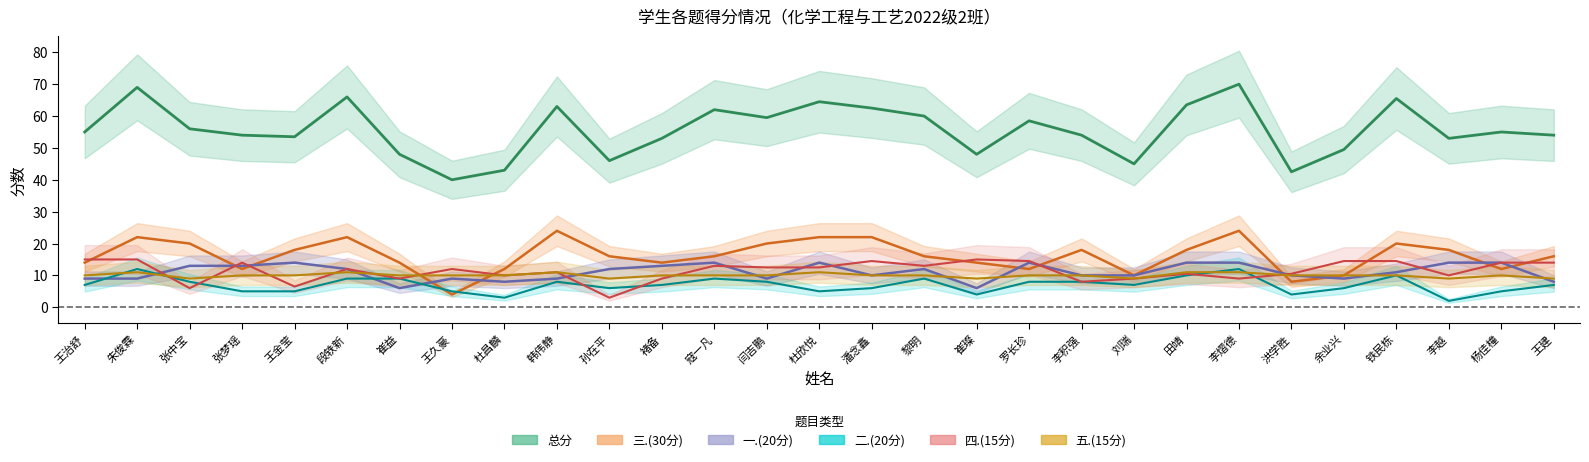

Reading left to right, extract all data points from this chart.

一.(20分): 9.0	9.0	13.0	13.0	14.0	12.0	6.0	9.0	8.0	9.0	12.0	13.0	14.0	9.0	14.0	10.0	12.0	6.0	14.0	10.0	10.0	14.0	14.0	10.0	9.0	11.0	14.0	14.0	8.0
二.(20分): 7.0	12.0	8.0	5.0	5.0	9.0	9.0	5.0	3.0	8.0	6.0	7.0	9.0	8.0	5.0	6.0	9.0	4.0	8.0	8.0	7.0	10.0	12.0	4.0	6.0	10.0	2.0	5.0	7.0
三.(30分): 14.0	22.0	20.0	12.0	18.0	22.0	14.0	4.0	12.0	24.0	16.0	14.0	16.0	20.0	22.0	22.0	16.0	14.0	12.0	18.0	10.0	18.0	24.0	8.0	10.0	20.0	18.0	12.0	16.0
四.(15分): 15.0	15.0	6.0	14.0	6.5	12.0	9.0	12.0	10.0	11.0	3.0	9.0	13.0	12.5	12.5	14.5	13.0	15.0	14.5	8.0	9.0	10.5	9.0	10.5	14.5	14.5	10.0	14.0	14.0
五.(15分): 10.0	11.0	9.0	10.0	10.0	11.0	10.0	10.0	10.0	11.0	9.0	10.0	10.0	10.0	11.0	10.0	10.0	9.0	10.0	10.0	9.0	11.0	11.0	10.0	10.0	10.0	9.0	10.0	9.0
总分: 55.0	69.0	56.0	54.0	53.5	66.0	48.0	40.0	43.0	63.0	46.0	53.0	62.0	59.5	64.5	62.5	60.0	48.0	58.5	54.0	45.0	63.5	70.0	42.5	49.5	65.5	53.0	55.0	54.0